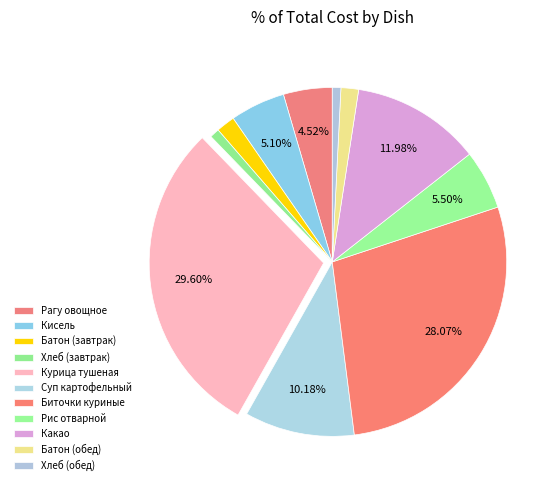

Is there any slice that represents more than half of the pie?

No